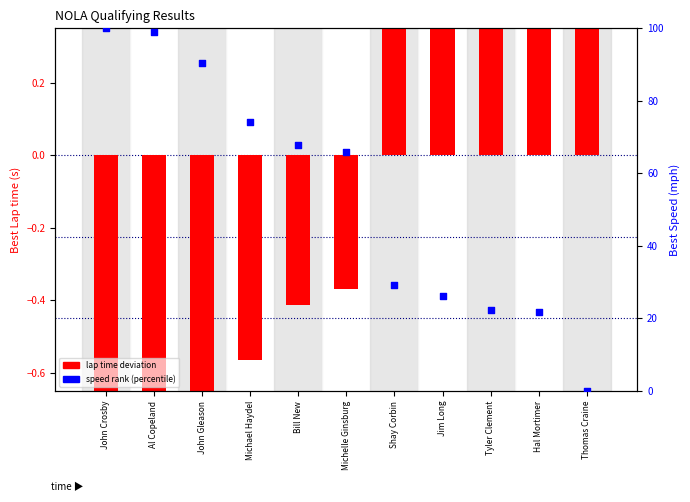

What are all the series names shown in the legend?

lap time deviation, speed rank